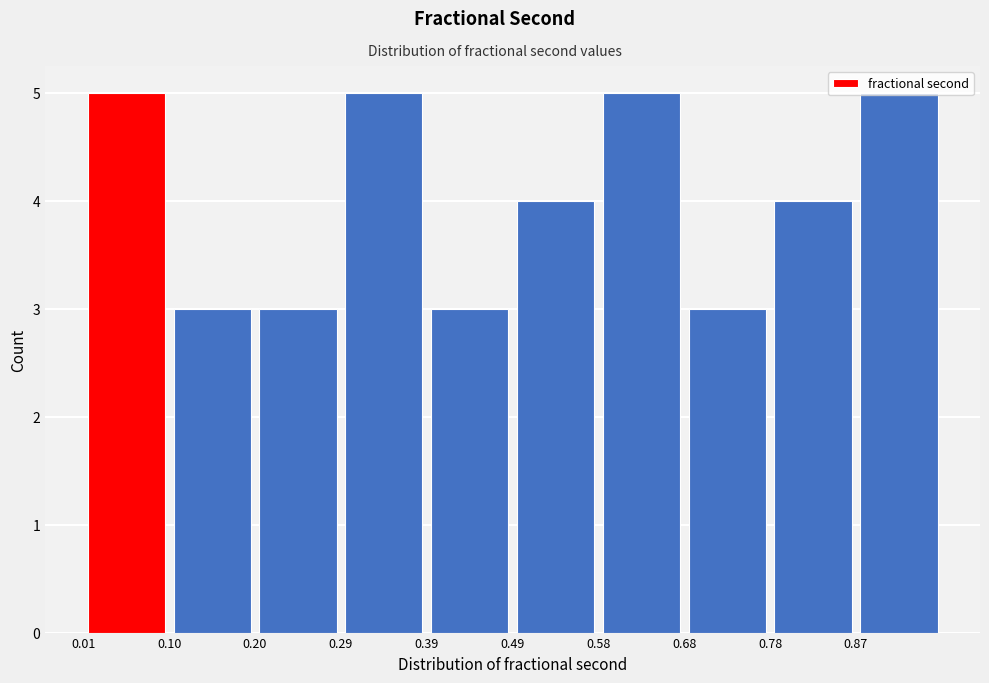

Reading left to right, list every bar in this chart as the range it spans on the x-axis followed by its height. Neither the bar edges nor the heights are printed on the chart, so give them approximately, as read against the axes.

0.01 to 0.10: 5
0.10 to 0.20: 3
0.20 to 0.29: 3
0.29 to 0.39: 5
0.39 to 0.49: 3
0.49 to 0.58: 4
0.58 to 0.68: 5
0.68 to 0.78: 3
0.78 to 0.87: 4
0.87 to 0.97: 5